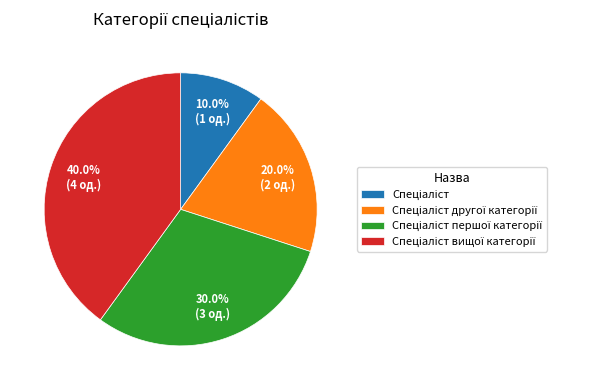

Does any single category account for the majority?

No